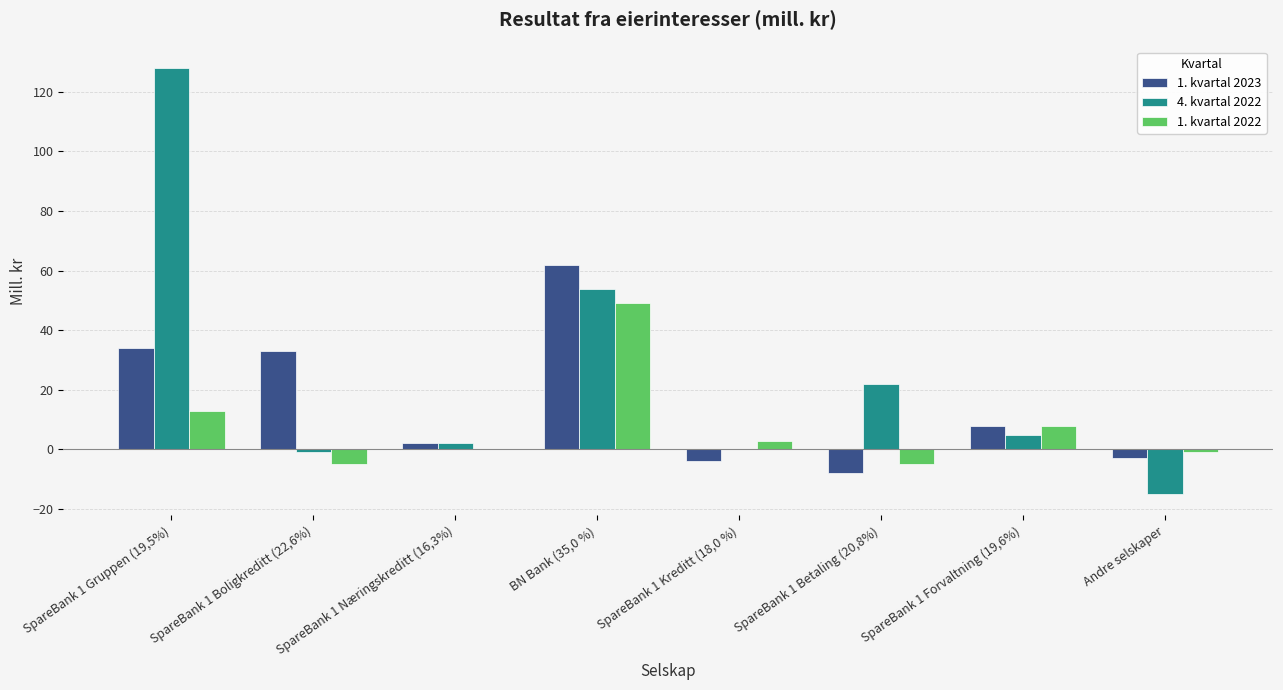

The 1. kvartal 2022 series shows 25 at SpareBank 1 Næringskreditt (16,3%). True or false?

False